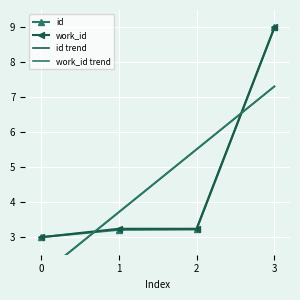

What is the total value across all series at 0?

9.8